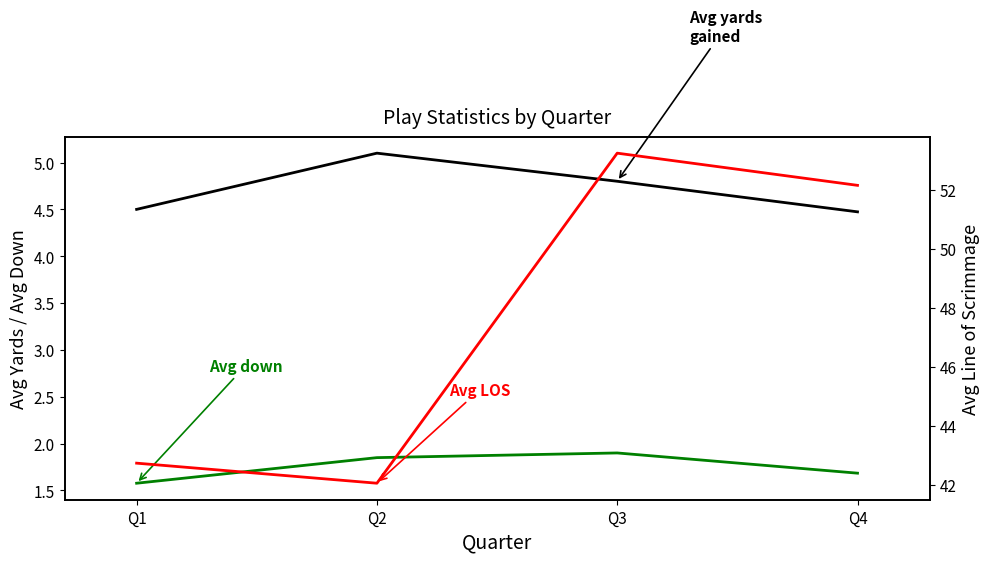

Rank the categories by Avg down value from lowest to highest.

Q1, Q4, Q2, Q3